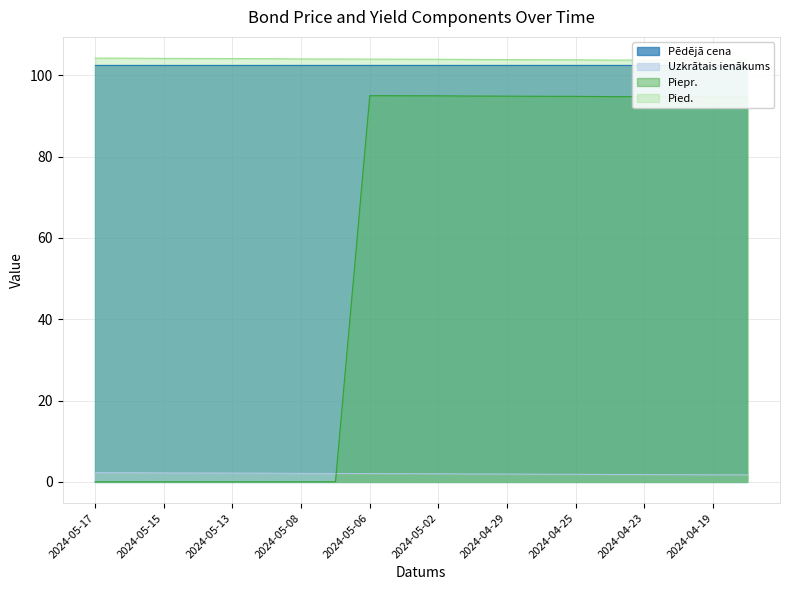

How many data points does each series have?

20